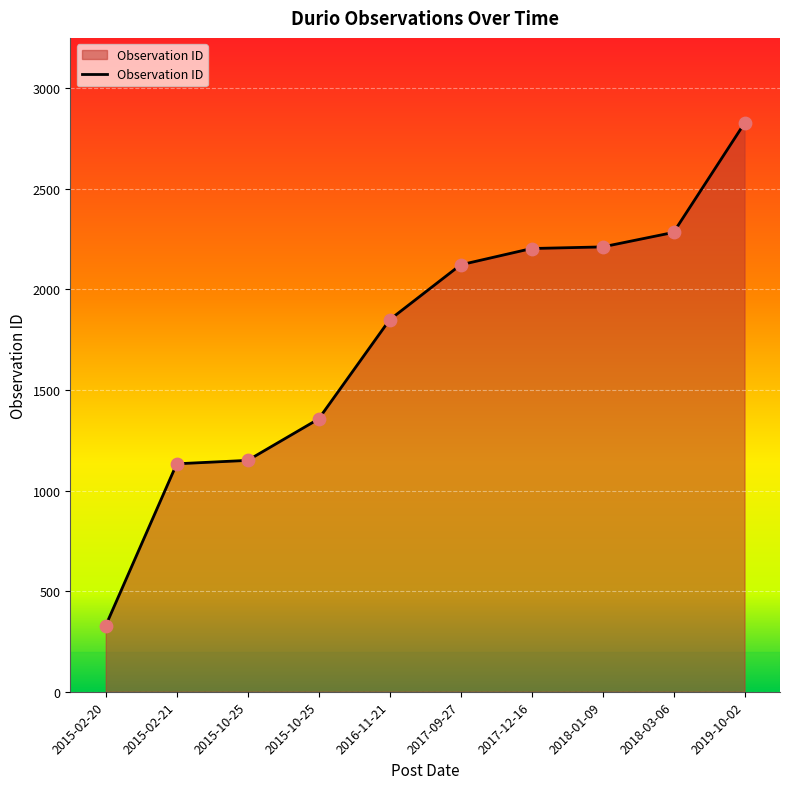

What is the change in value from 2015-02-20 to 2015-10-25?

+1027